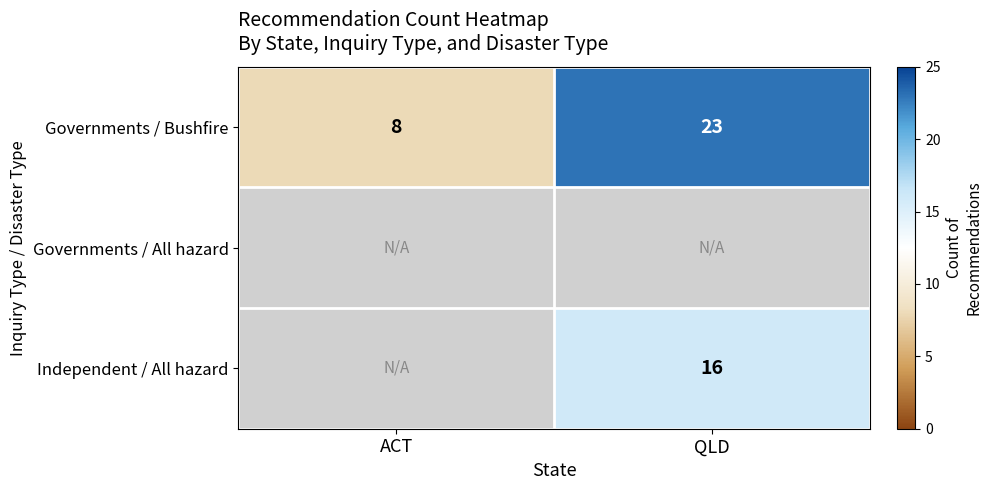

Rank the categories by Governments / Bushfire value from lowest to highest.

ACT, QLD